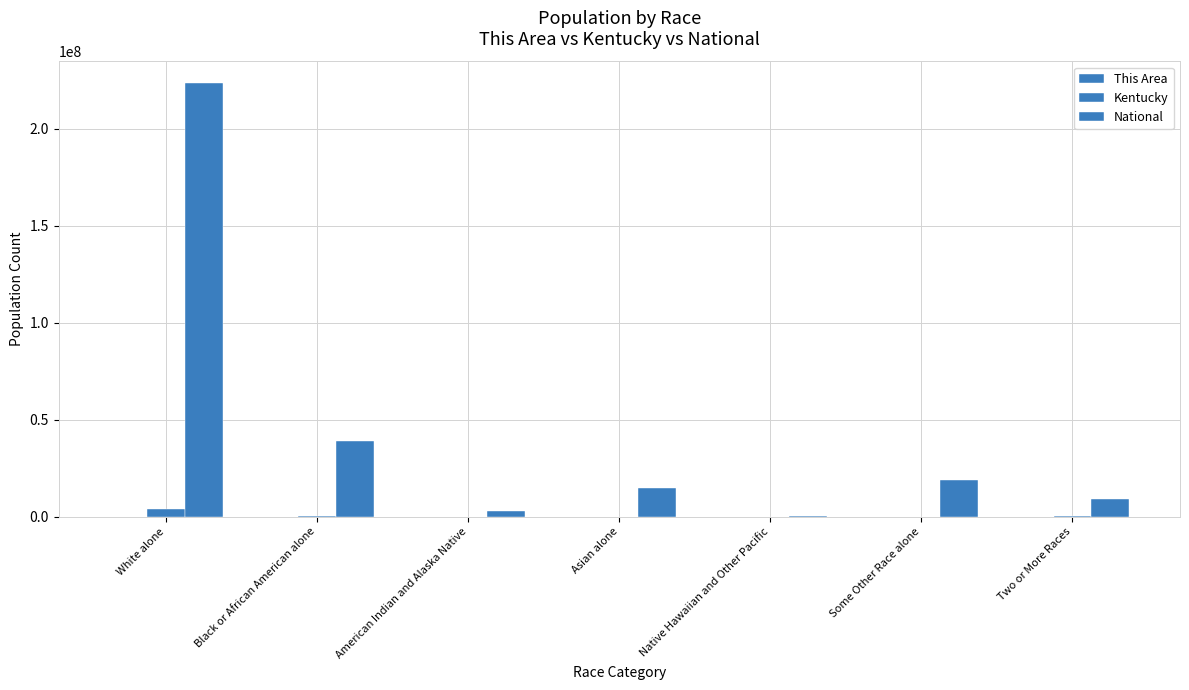

What is the approximate value of This Area at White alone, to the nearest 10?

23120